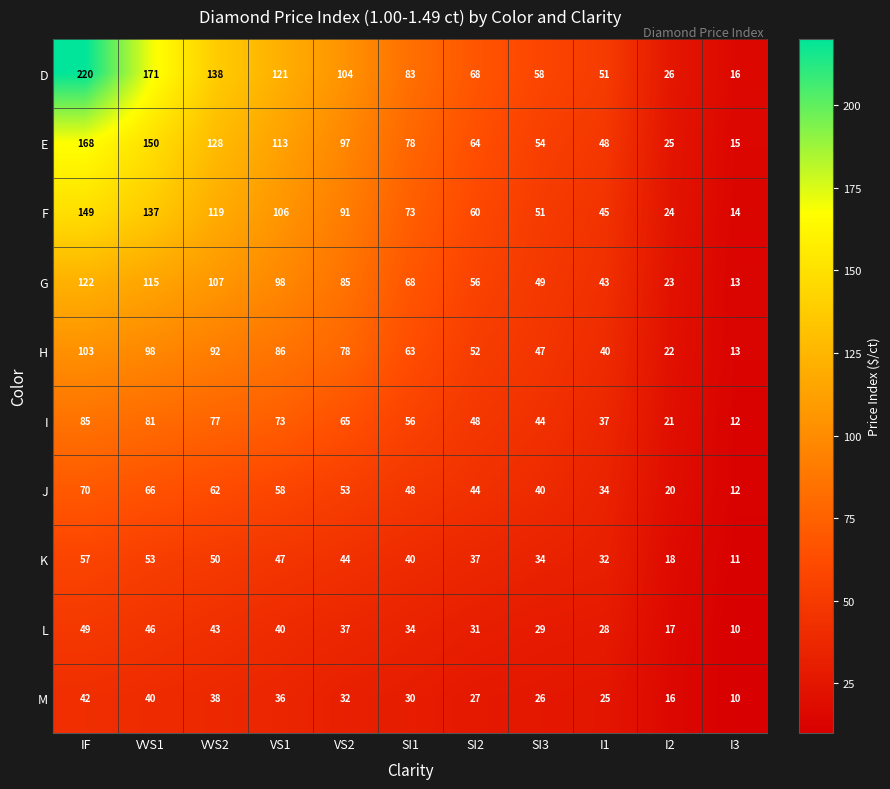

What is the minimum value for H?

13